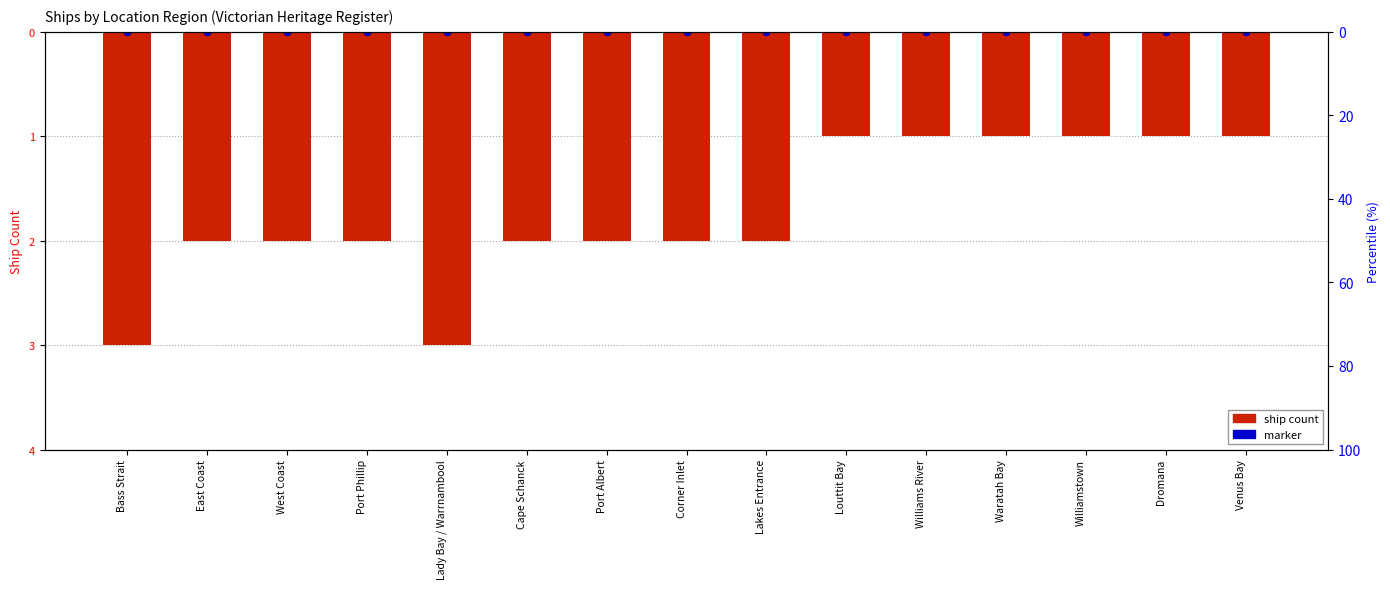

Which series has the largest Y range (max minus min)?

Ship count